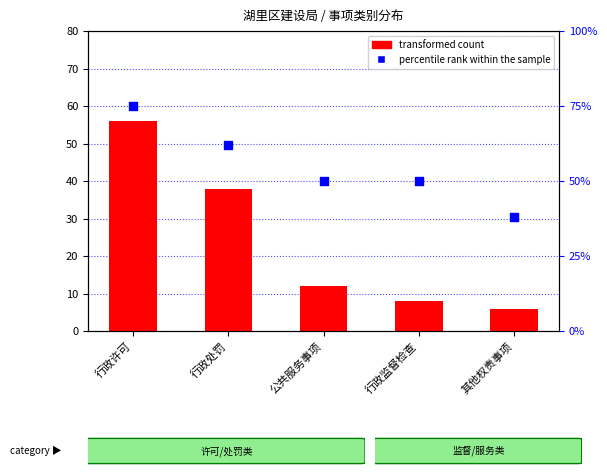

At how many categories does at least one series exceed 17?

5